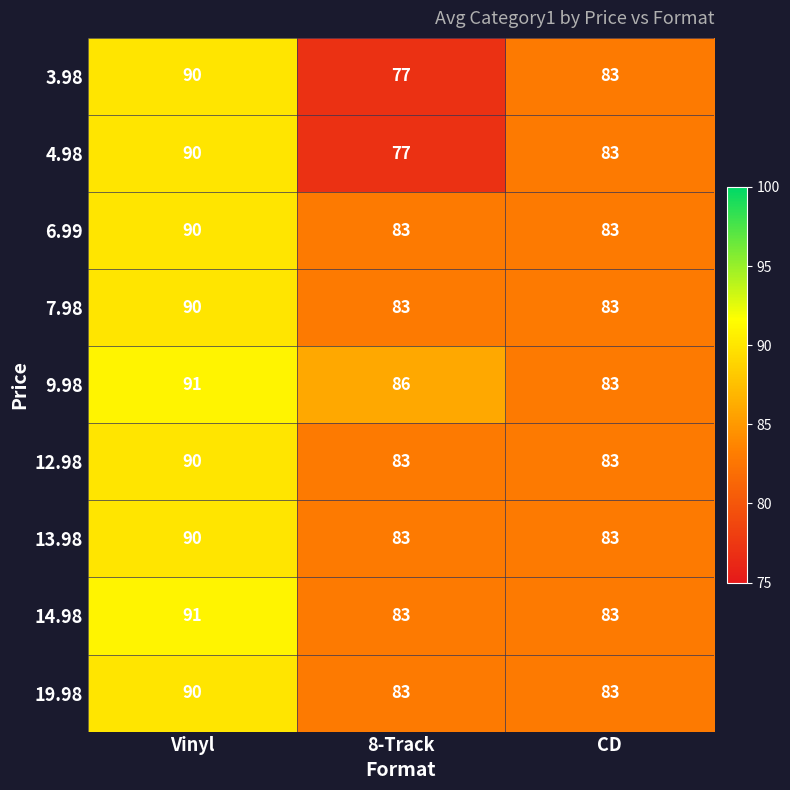

Where does the 3.98 series first go above 83?

Vinyl